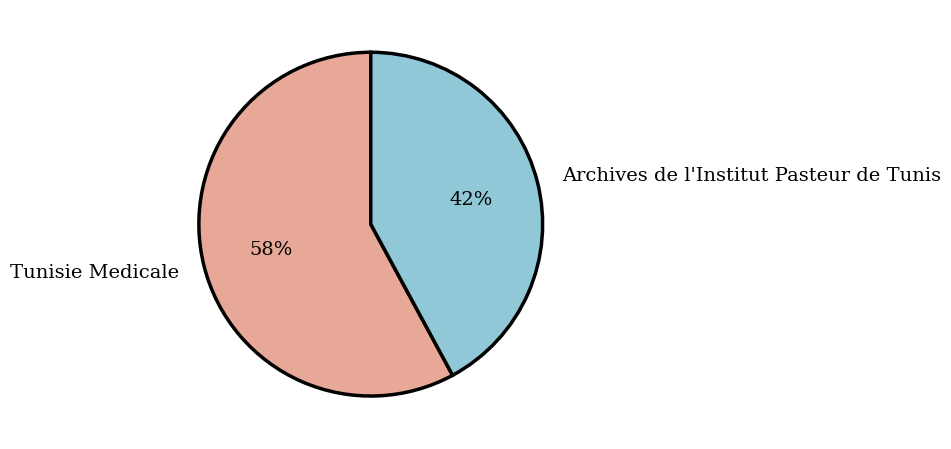

To the nearest percent, what portion does Tunisie Medicale represent?

58%